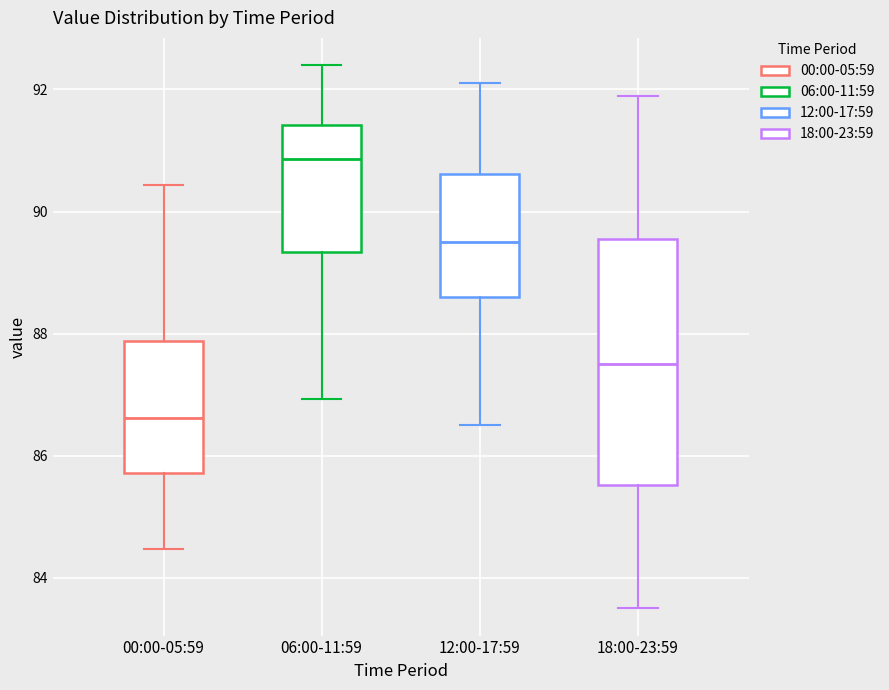

Where is the lower edge of the box for 18:00-23:59 on the y-axis? The values are not printed on the chart, so give them approximately, as read against the axis.

85.6